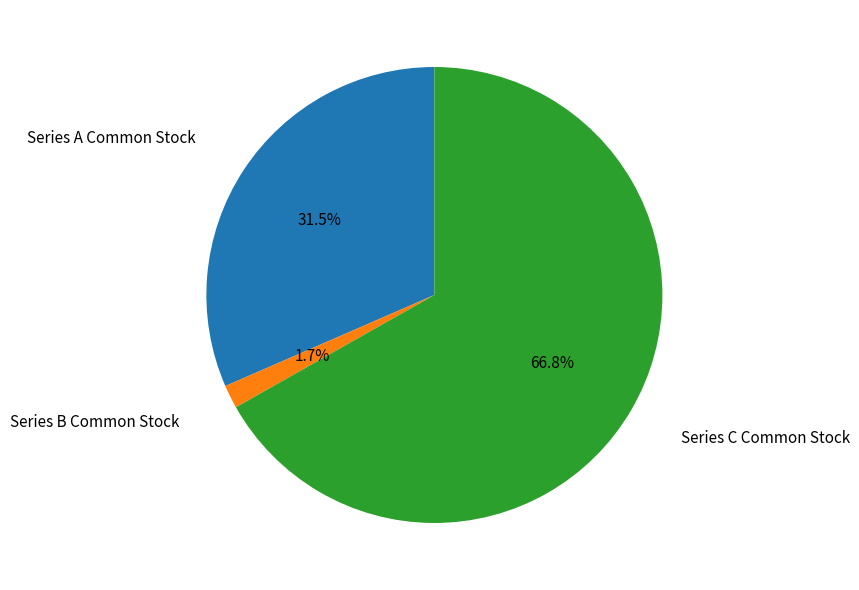

To the nearest percent, what percentage of the pie is Series B Common Stock?

2%